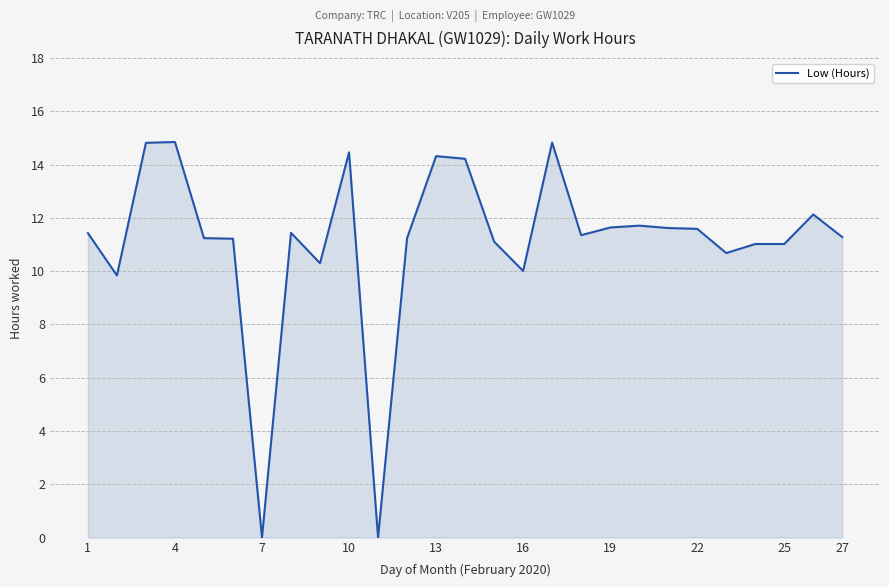

How many lines are shown in the chart?

1